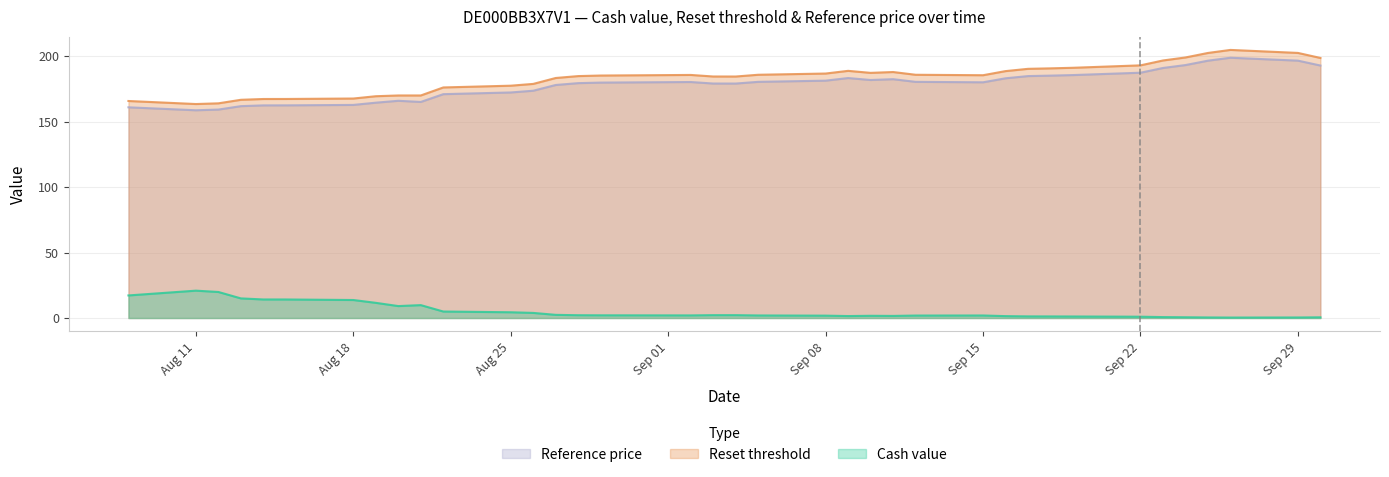

True or false: Cash value has a value of 0.2 at 1.

False